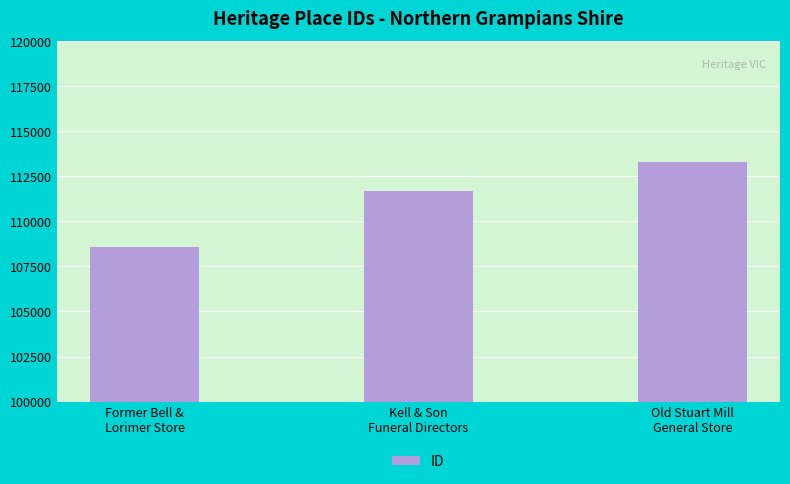

True or false: the data shows 111703 at Kell & Son
Funeral Directors.

True